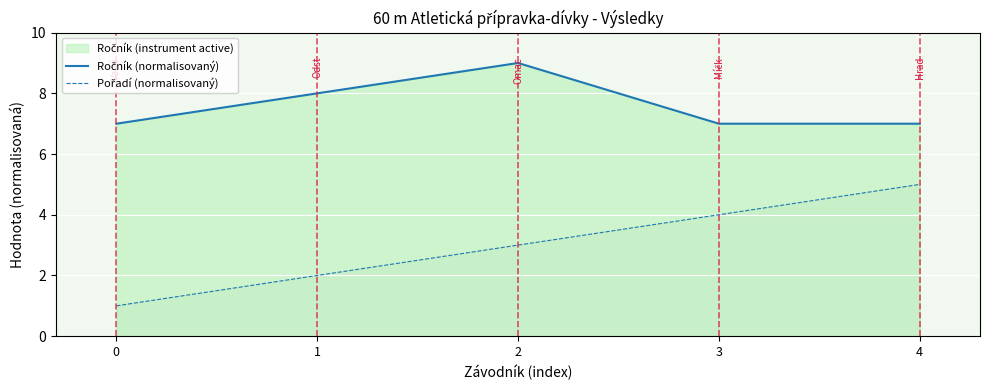

At which category does the chart reach its peak across all series?

2